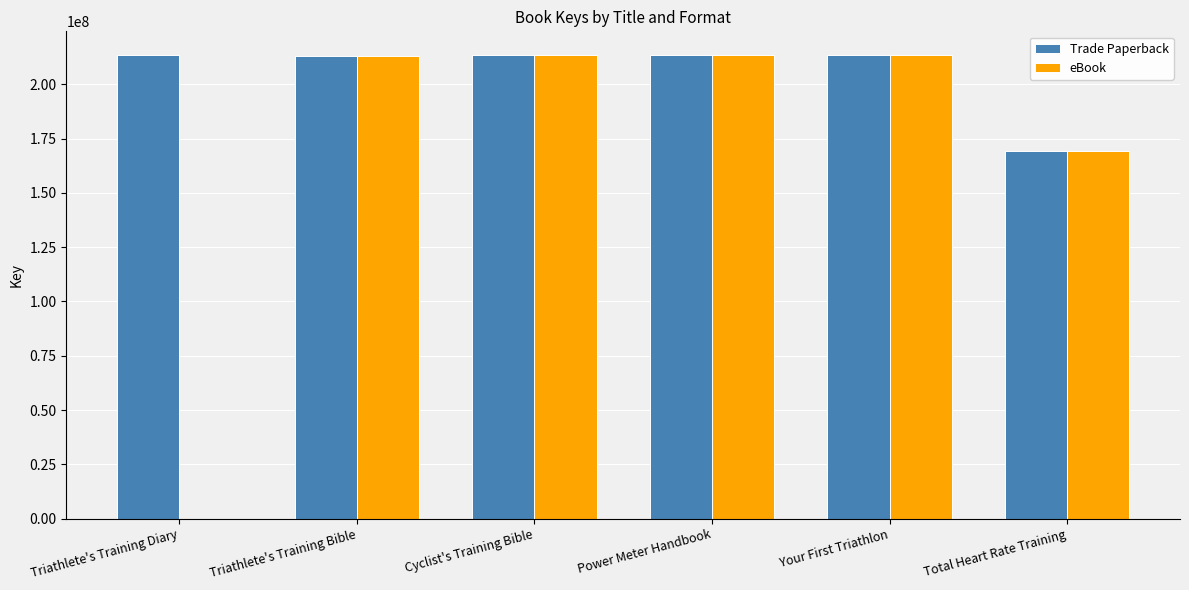

At which label is eBook closest to 106847381?

Total Heart Rate Training